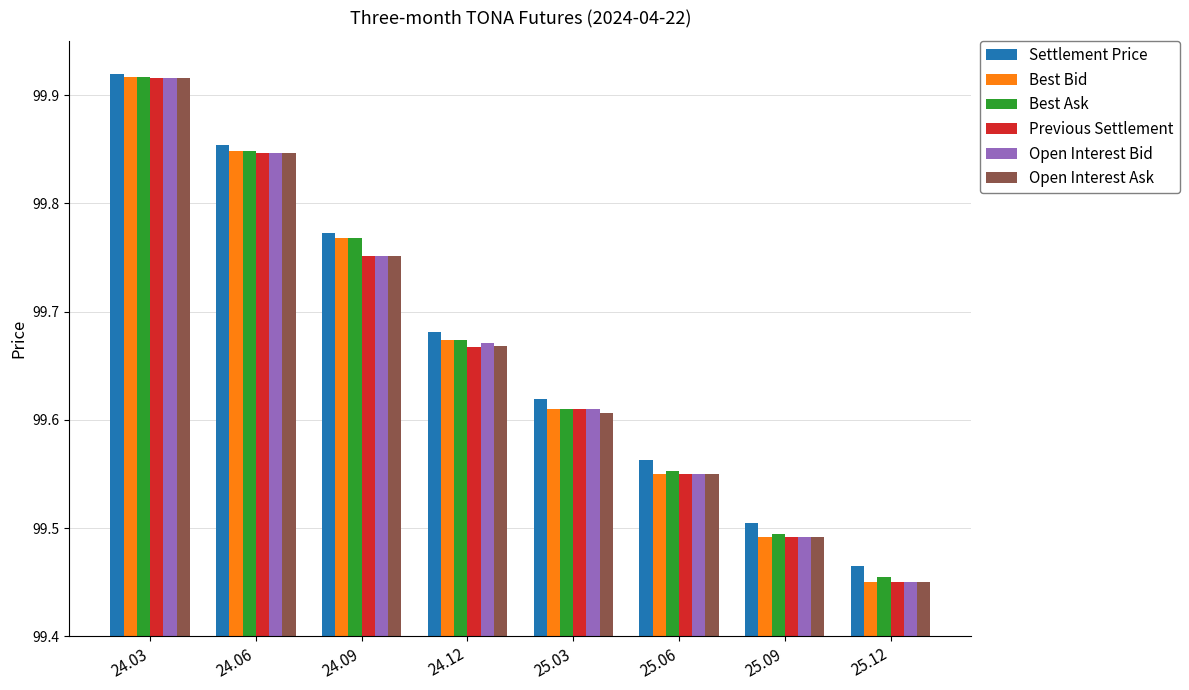

The Previous Settlement series shows 48.0 at 24.12. True or false?

False